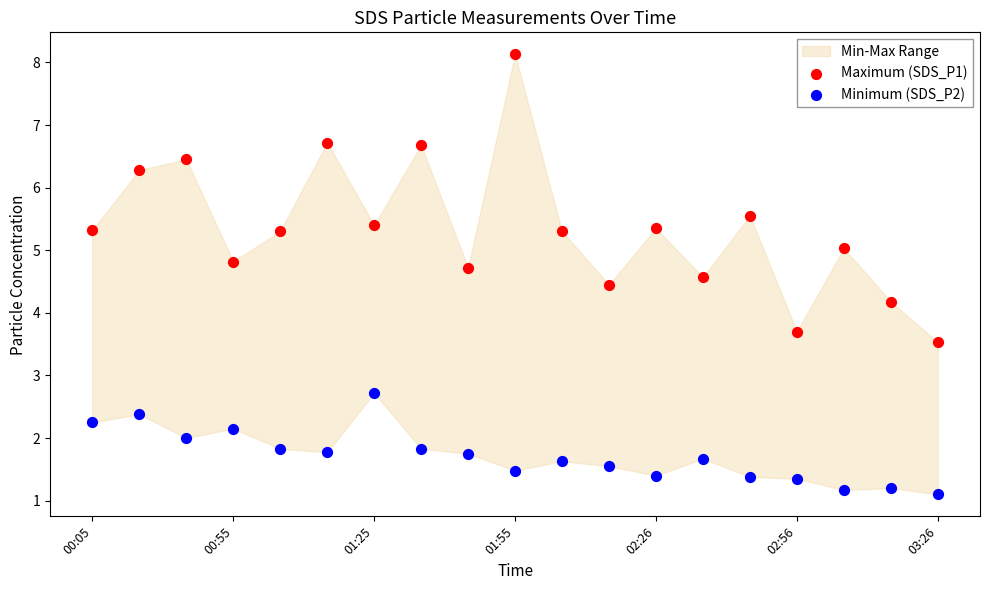

Which series reaches the maximum Y coordinate?

Maximum (SDS_P1)